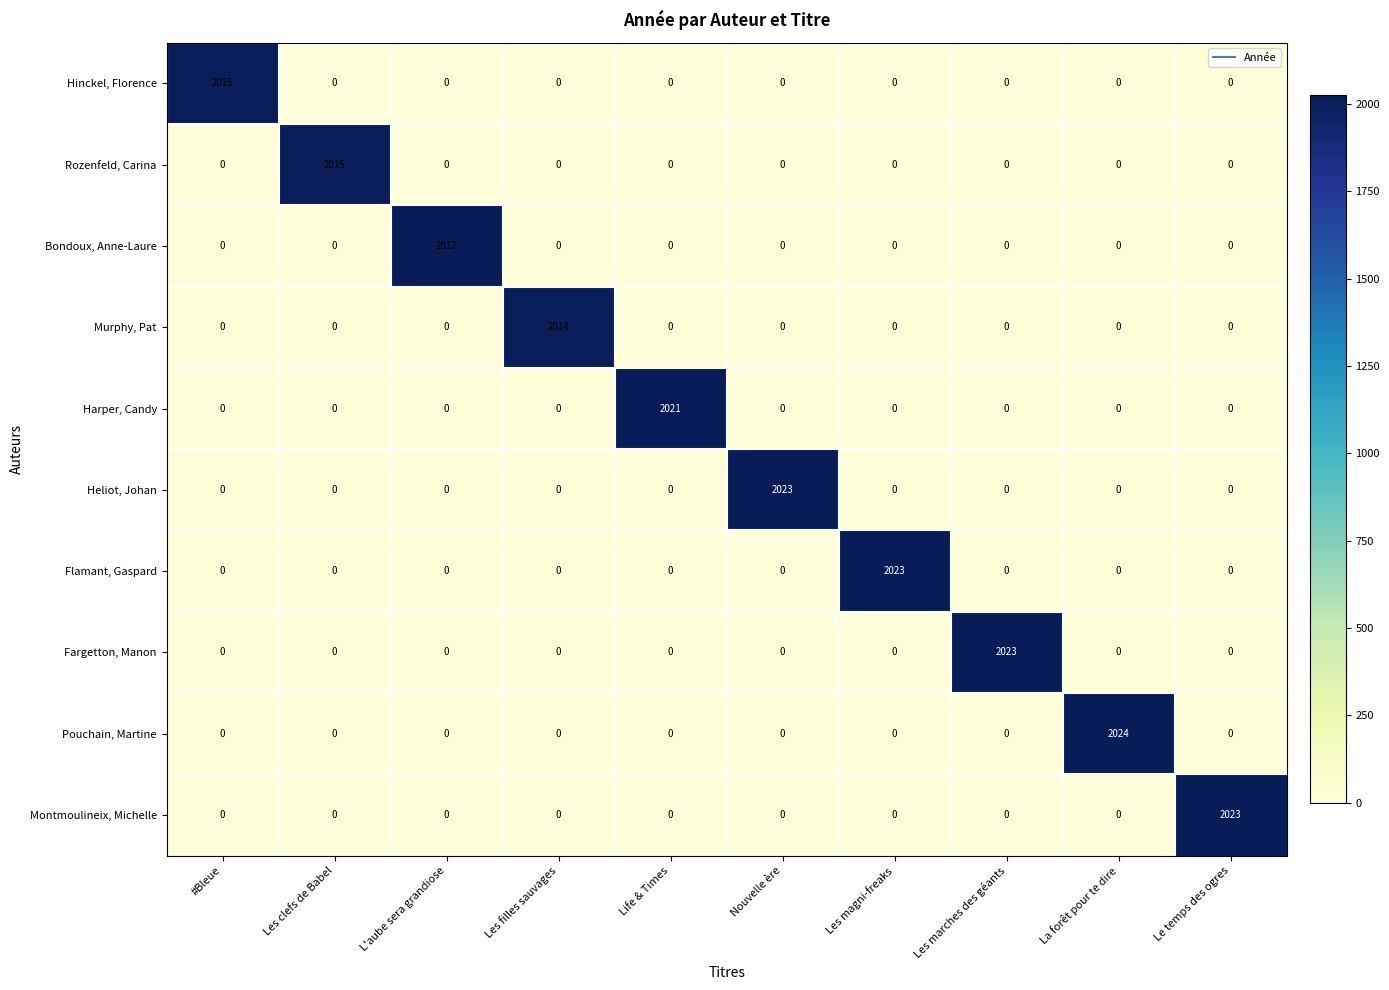

True or false: Rozenfeld, Carina has a value of -915 at Les magni-freaks.

False